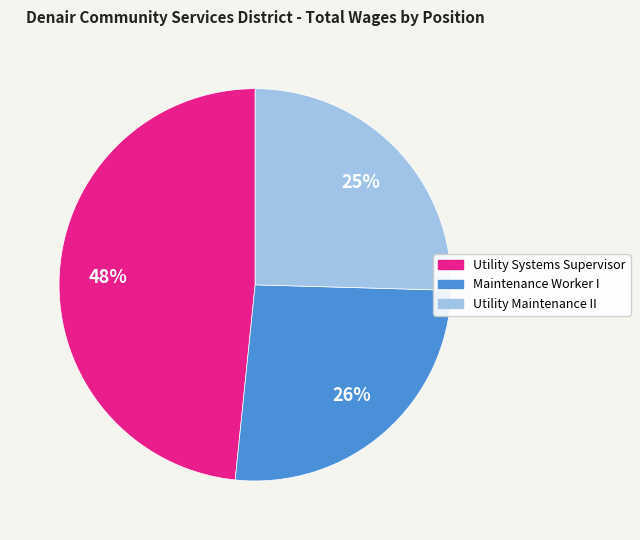

Which slice is the largest?

Utility Systems Supervisor